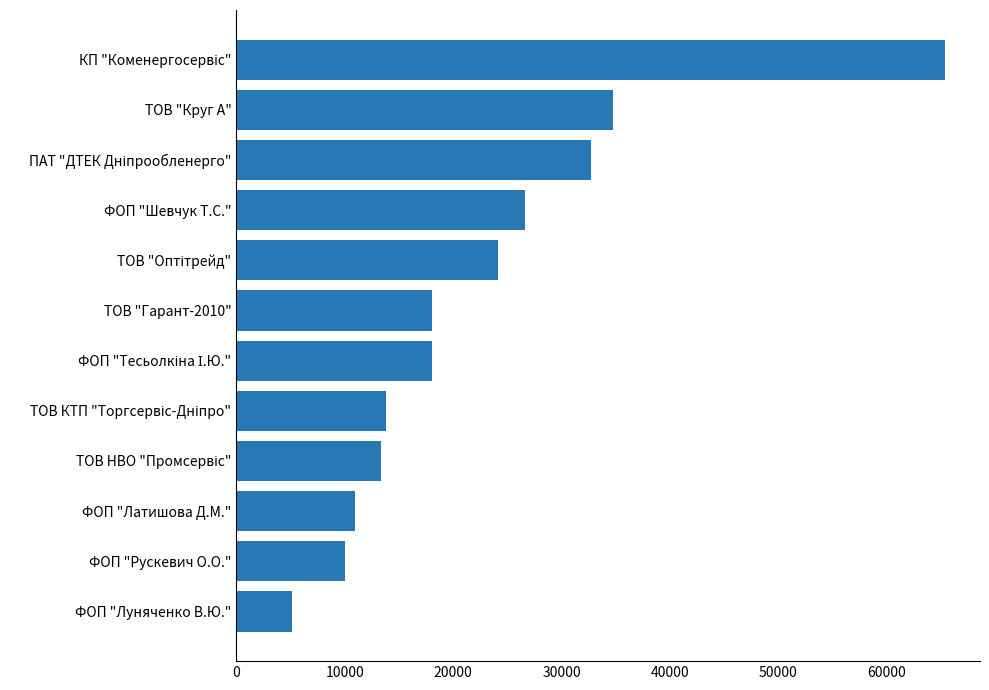

The value at ФОП "Рускевич О.О." is 10000.0. True or false?

True